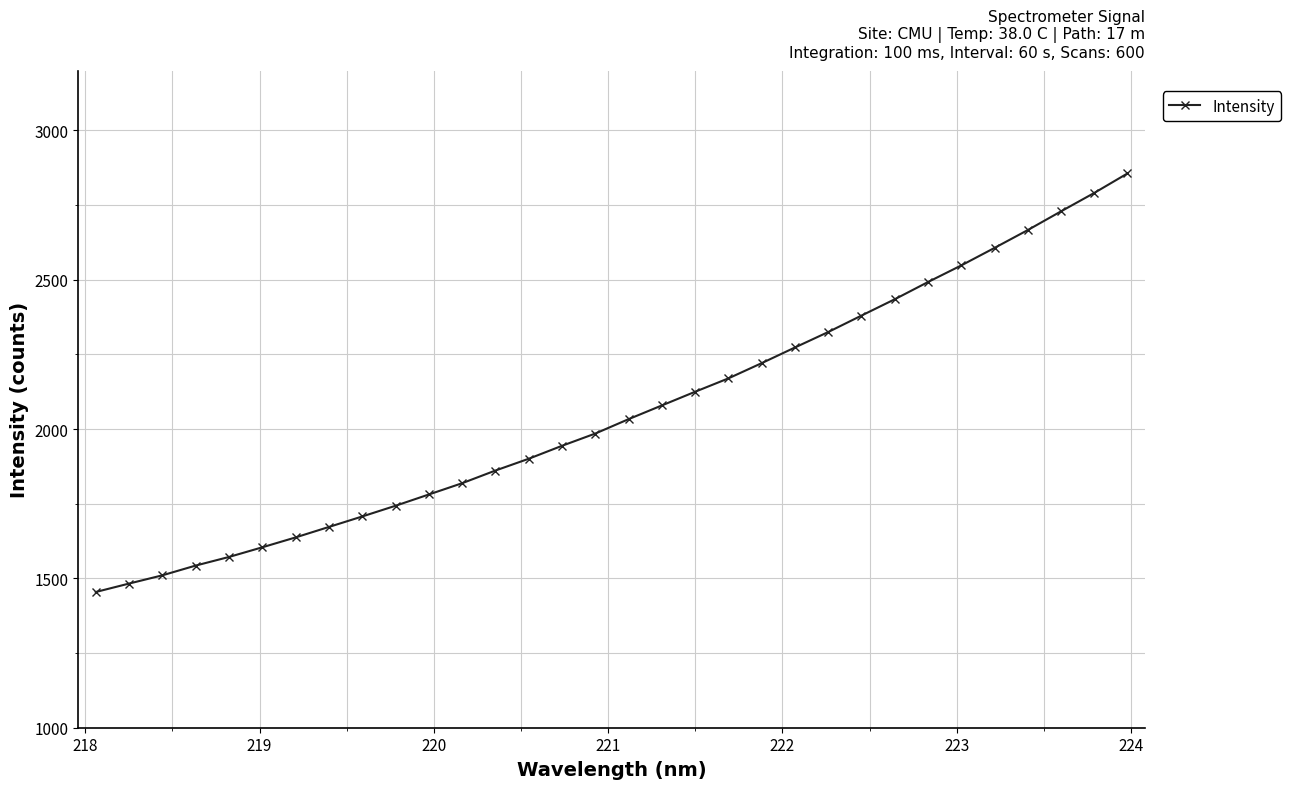

Reading left to right, transcribe all the data shown in this chart.

1454.4	1482.7	1510.3	1542.9	1571.7	1604.1	1637.2	1672.3	1707.3	1743.2	1781.0	1818.7	1861.2	1900.6	1944.0	1985.0	2033.2	2079.1	2125.0	2169.8	2220.8	2273.2	2324.9	2380.0	2434.7	2492.3	2548.0	2606.6	2666.3	2729.0	2790.7	2856.0